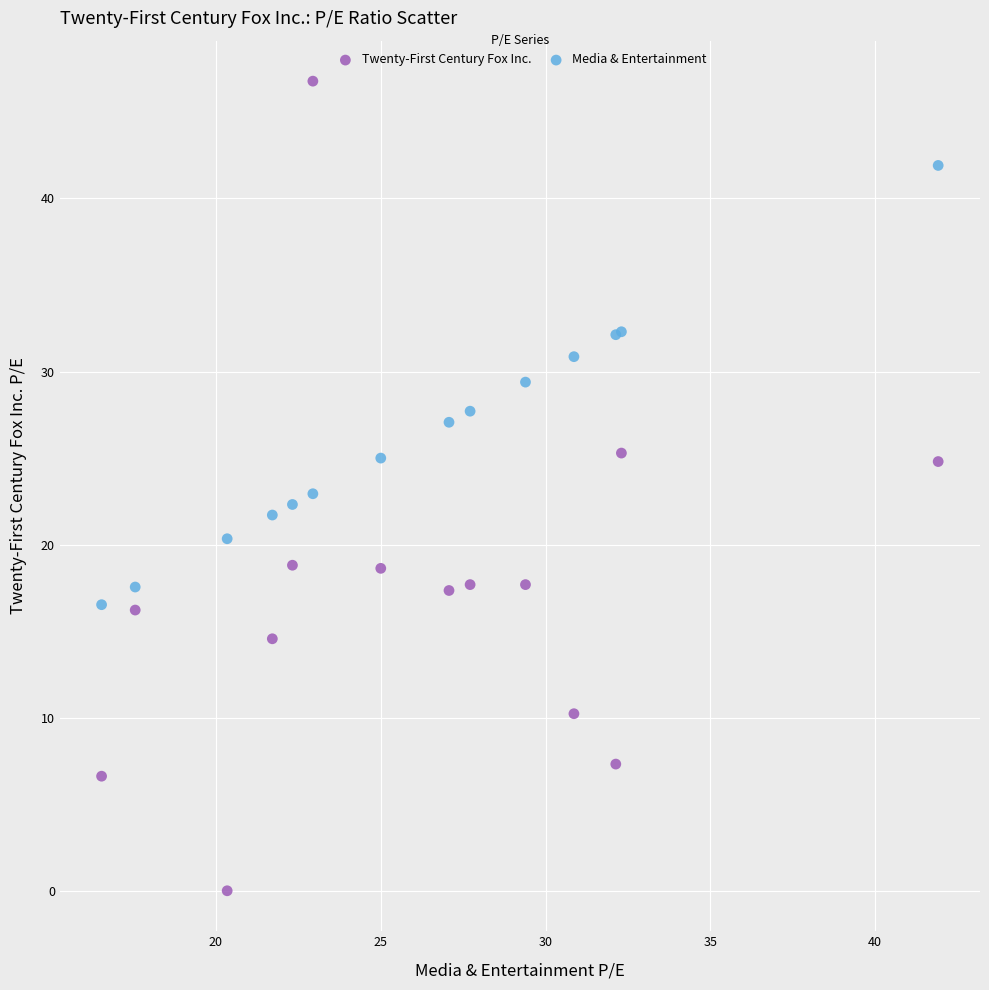

Which series reaches the minimum Y coordinate?

Twenty-First Century Fox Inc.